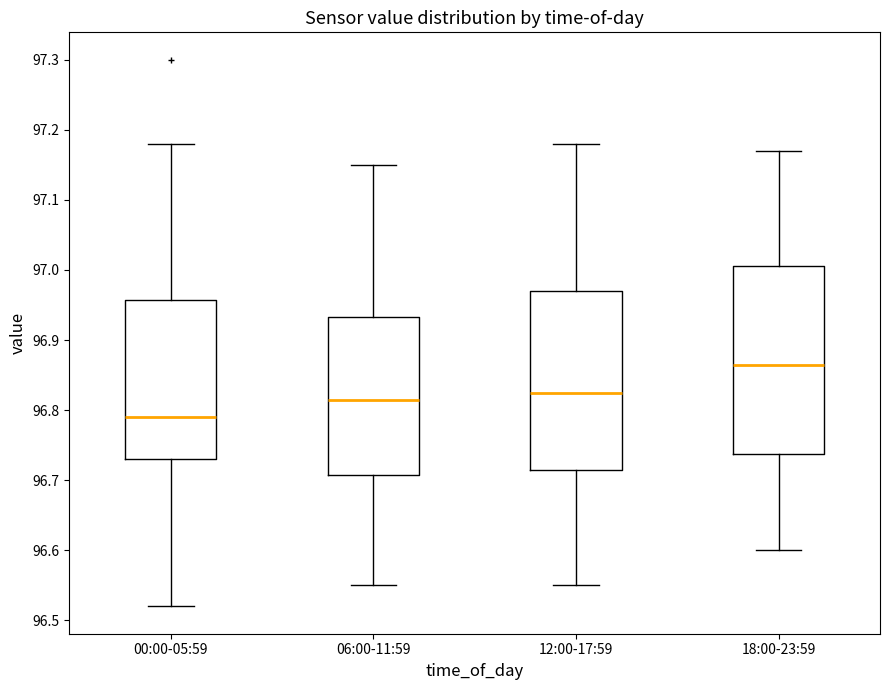

Reading left to right, read every box against the y-axis: the position of its median line, the range the box covers, and the ends of its whiskers. The values are not printed on the chart, so give them approximately, as read against the axis.

00:00-05:59: median 96.79, box 96.73 to 96.96, whiskers 96.52 to 97.18
06:00-11:59: median 96.82, box 96.71 to 96.93, whiskers 96.55 to 97.15
12:00-17:59: median 96.83, box 96.72 to 96.97, whiskers 96.55 to 97.18
18:00-23:59: median 96.87, box 96.74 to 97.01, whiskers 96.60 to 97.17